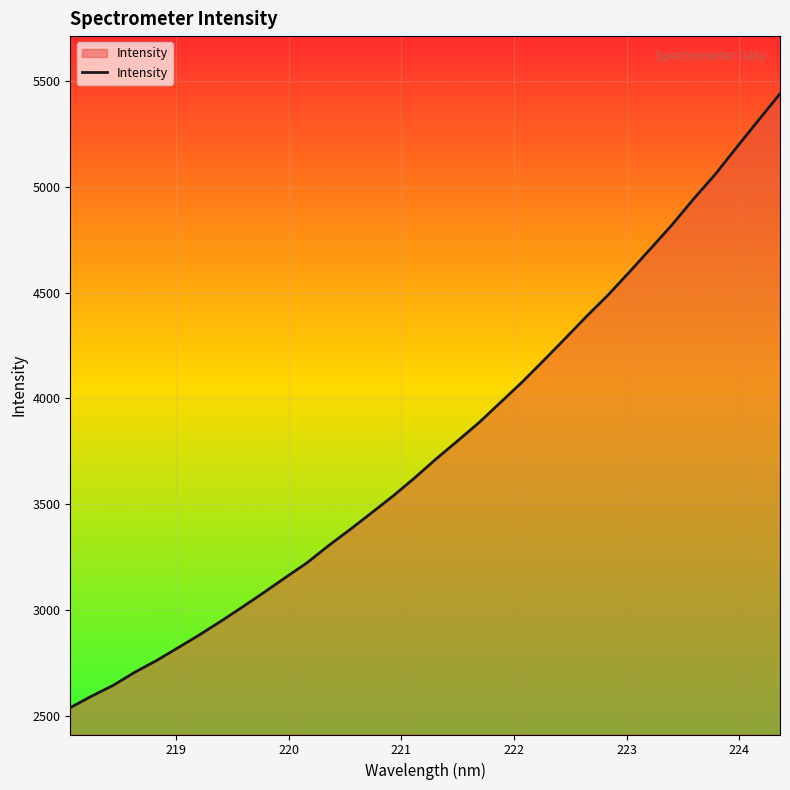

What is the difference between the maximum and minimum values?

2899.5